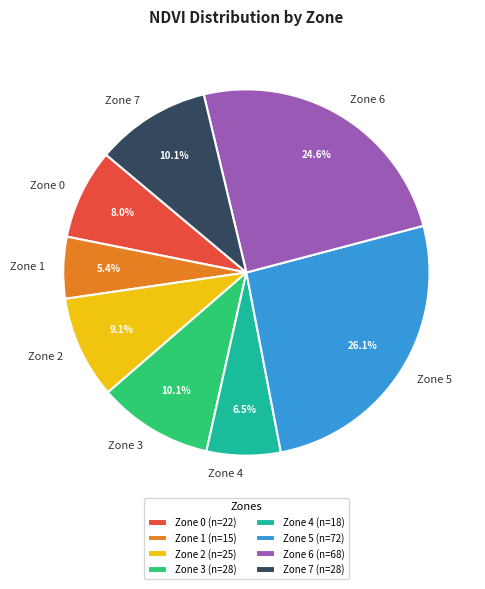

Between Zone 6 and Zone 0, which is larger?

Zone 6